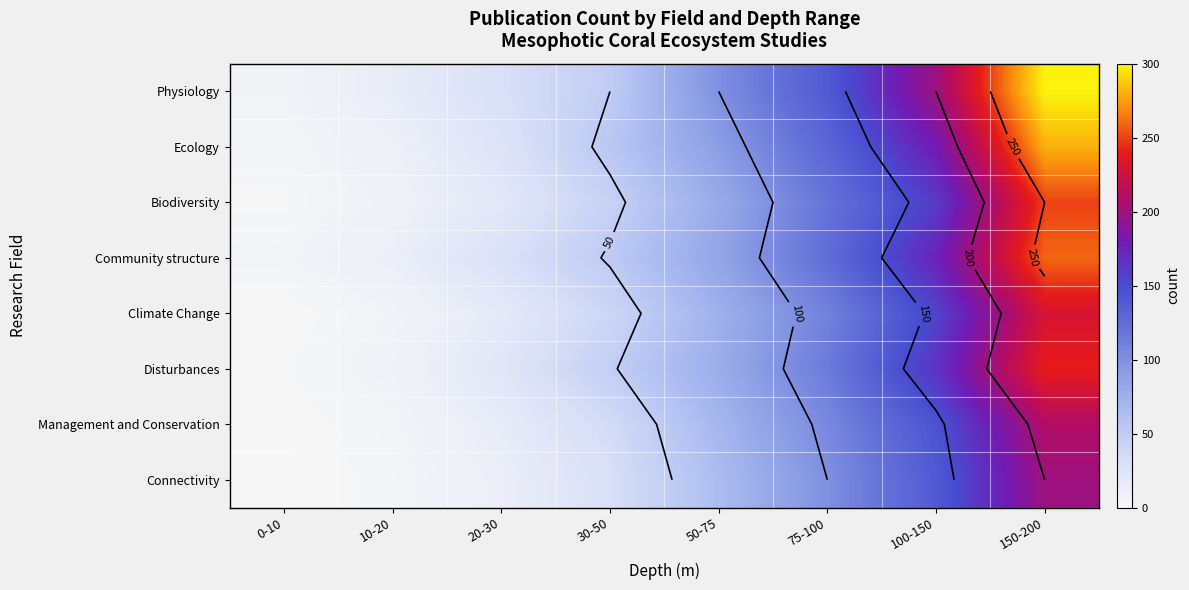

Where does the Ecology series first go above 90?

75-100